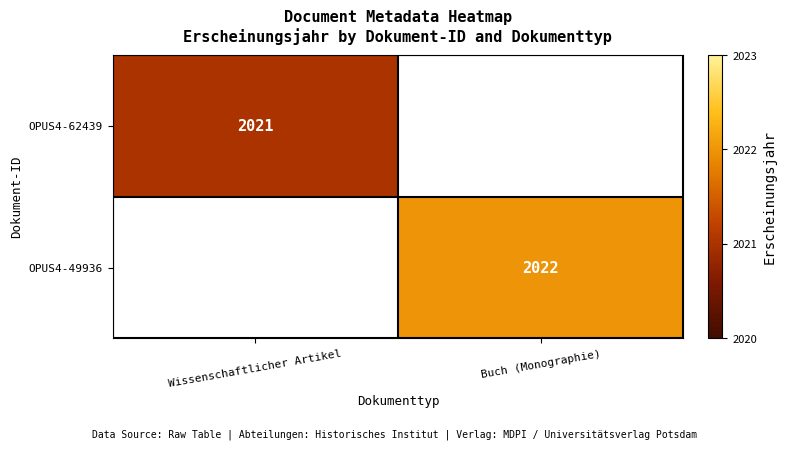

Is the value of OPUS4-62439 at Wissenschaftlicher Artikel greater than the value of OPUS4-49936 at Buch (Monographie)?

No